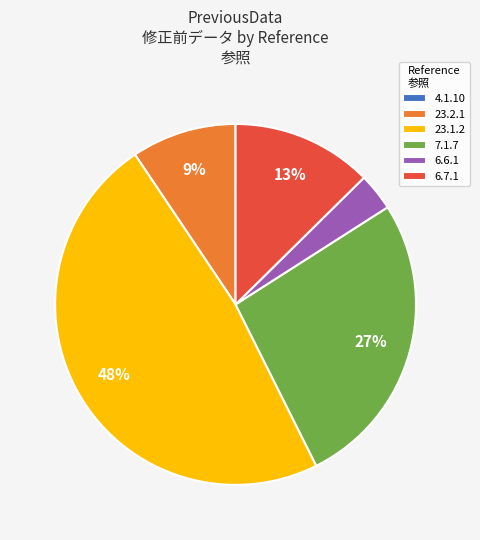

Is there any slice that represents more than half of the pie?

No